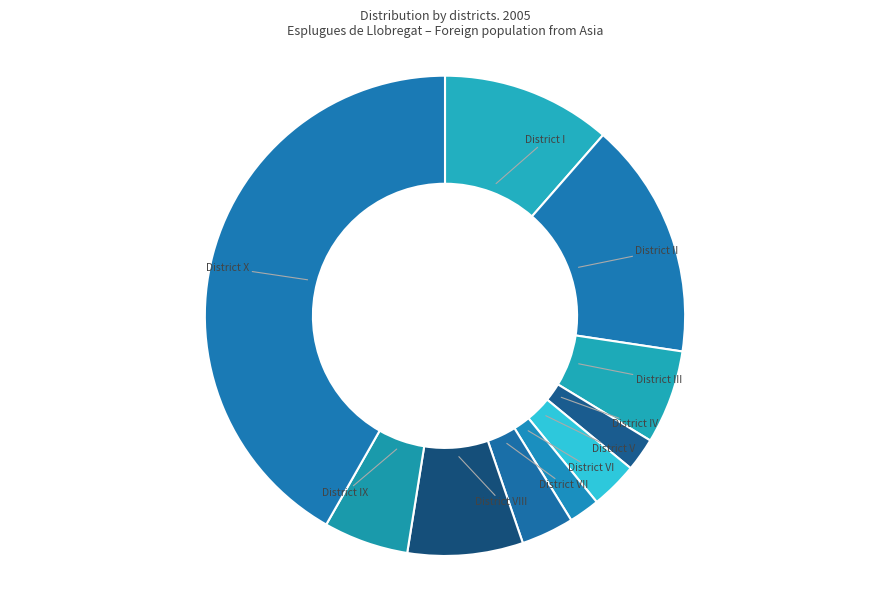

The District III slice represents 18% of the pie. True or false?

False